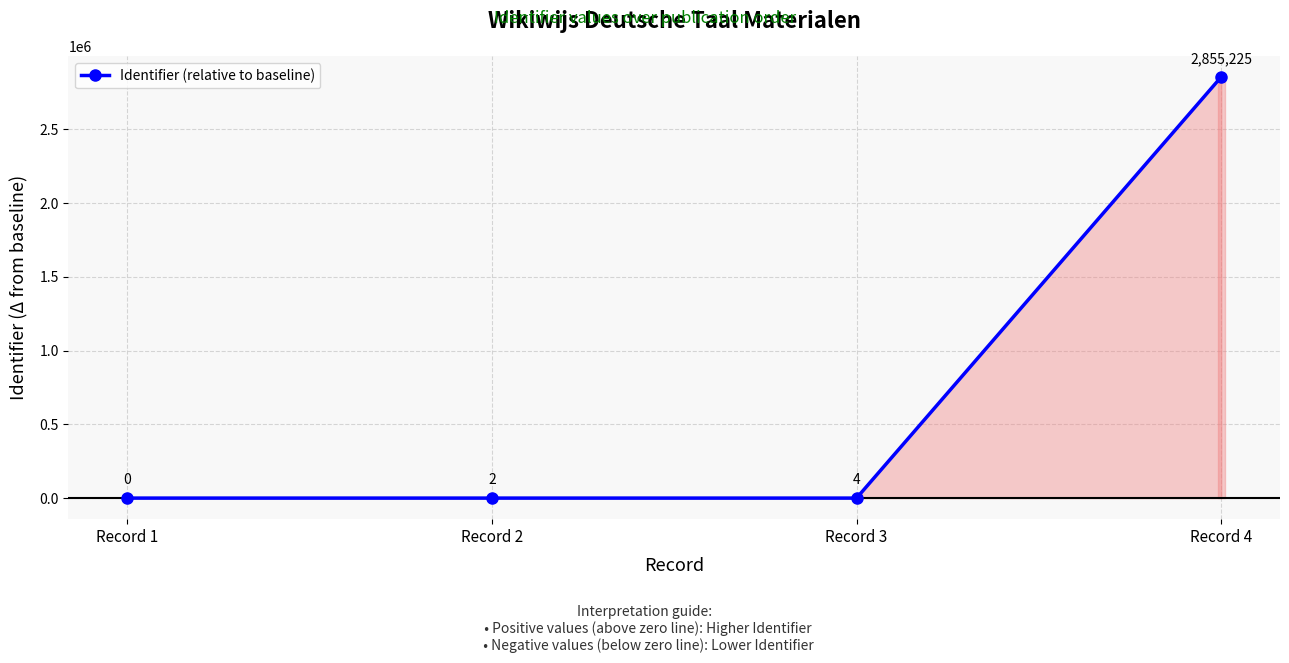

Where is the data nearest to the value 1427612?

Record 3